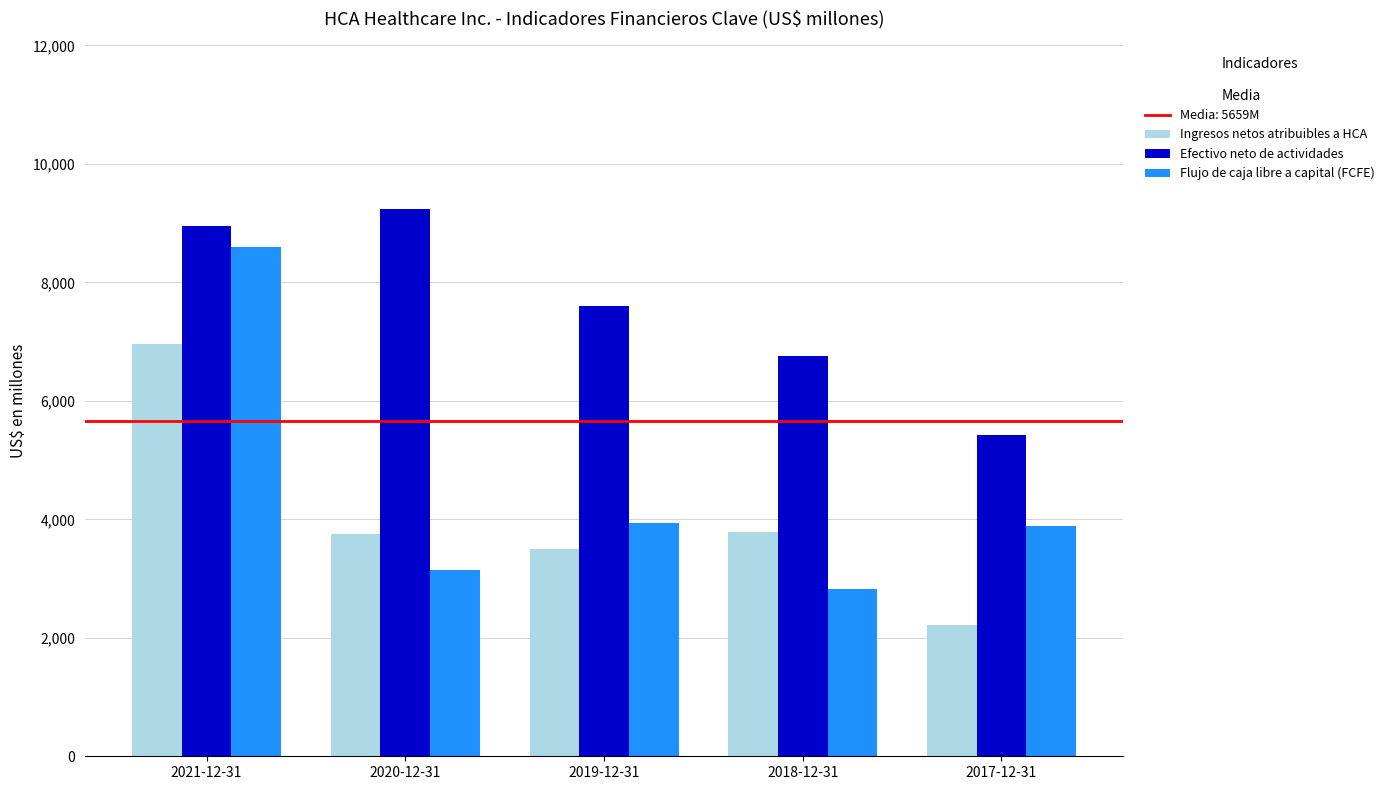

At how many categories does at least one series exceed 4329?

5